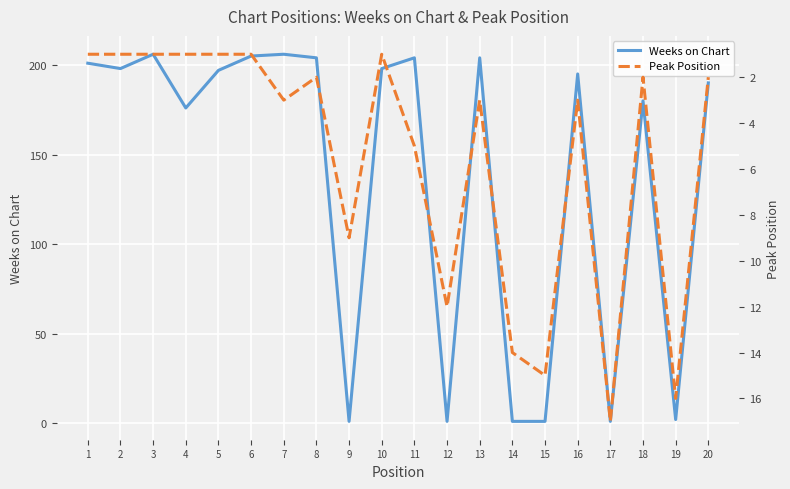

Reading left to right, list all the values displayed in this chart.

Weeks on Chart: 201	198	206	176	197	205	206	204	1	198	204	1	204	1	1	195	1	180	2	190
Peak Position: 1	1	1	1	1	1	3	2	9	1	5	12	3	14	15	3	17	2	16	2